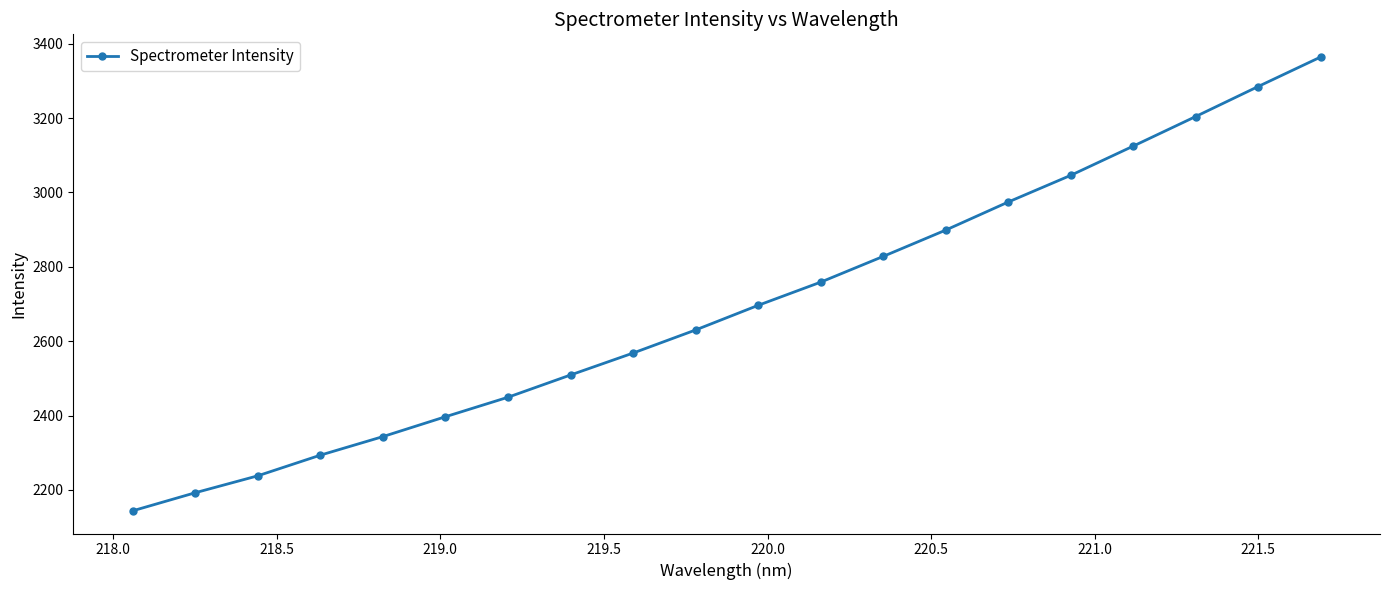

What is the maximum value shown in the chart?

3364.1